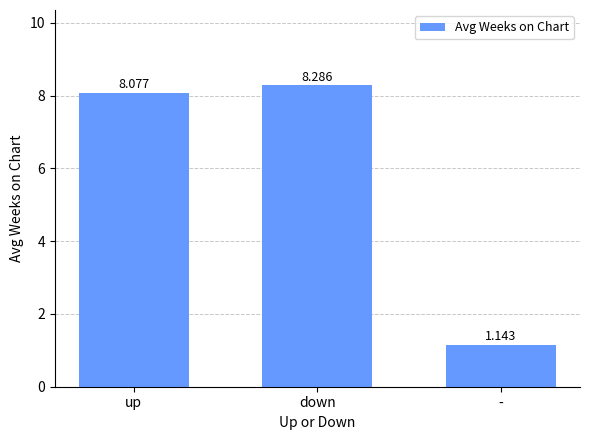

Count the number of data series in this chart.

1